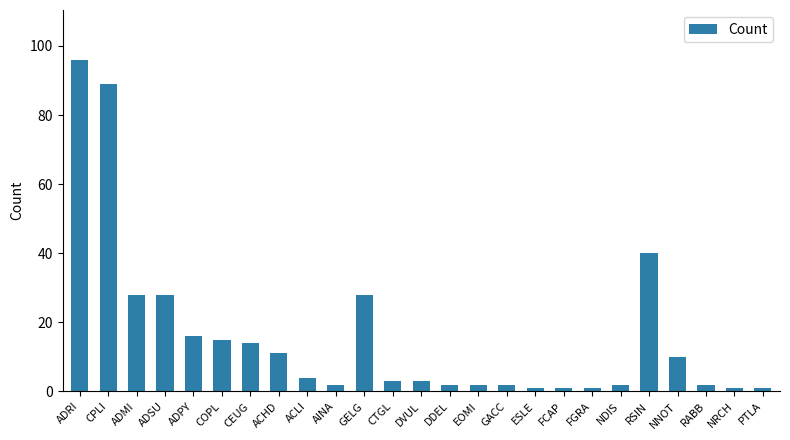

Count the number of categories in the chart.

25